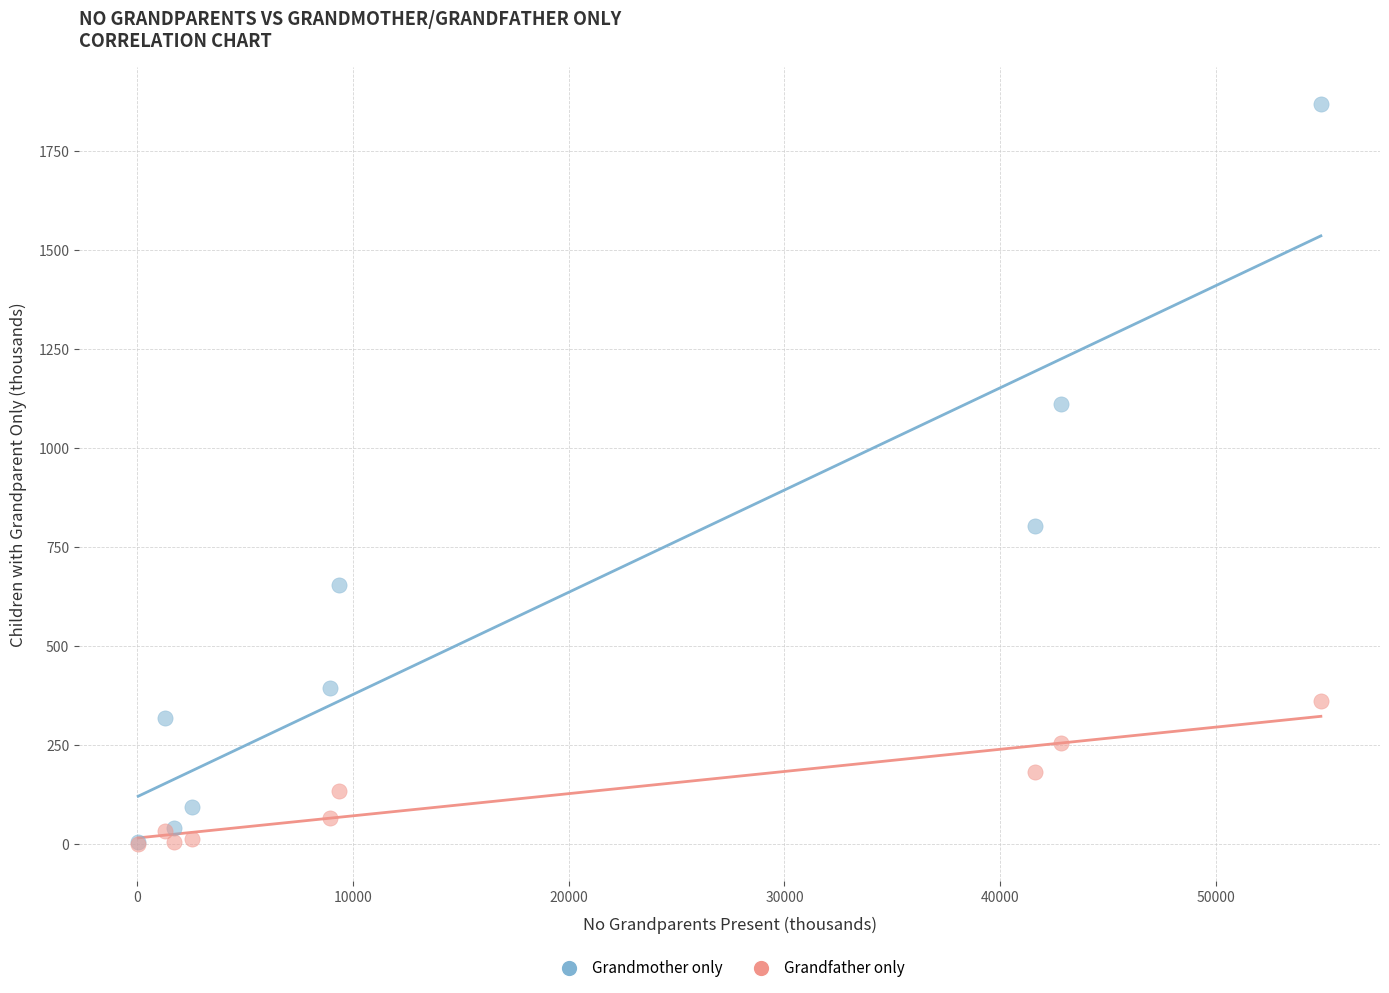

In the Grandmother only series, what Y value is closest to 936?

802